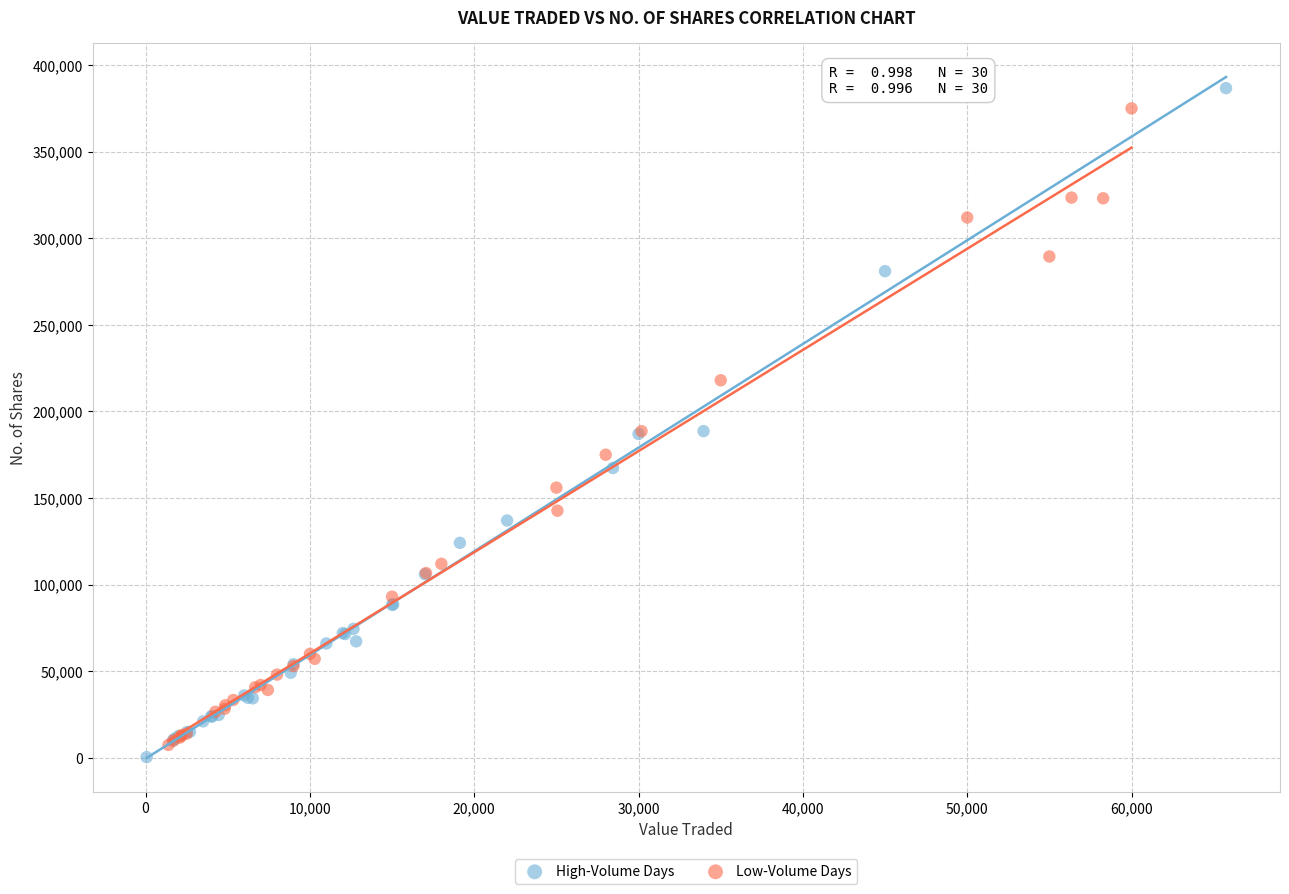

What are all the series names shown in the legend?

High-Volume Days, Low-Volume Days